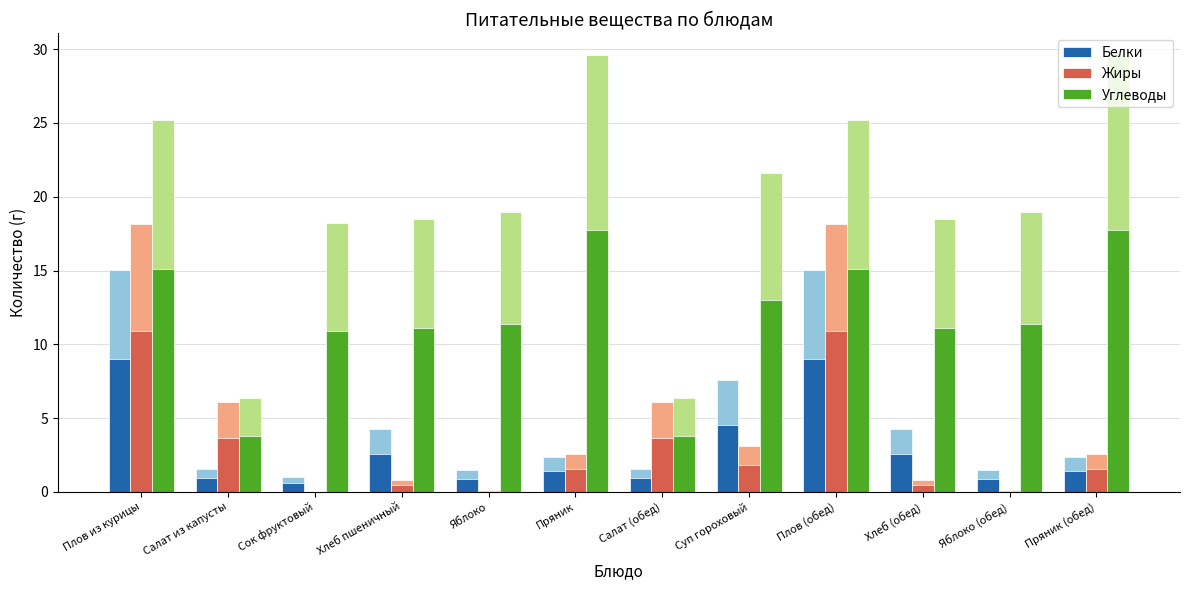

At how many categories does at least one series exceed 8?

10